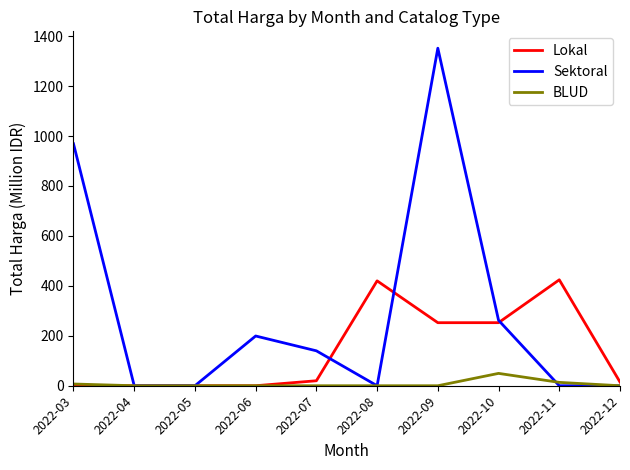

What is the sum of all Sektoral values?

2921.7